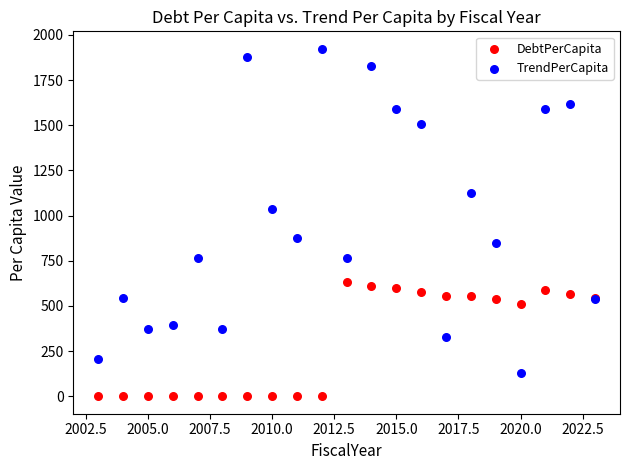

Which series reaches the minimum Y coordinate?

DebtPerCapita